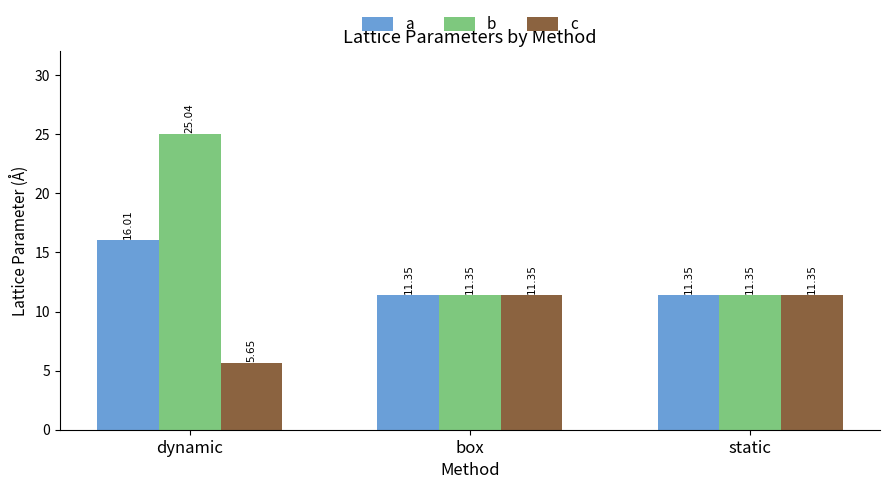

What is the difference between the maximum and second lowest values in the b series?

13.7